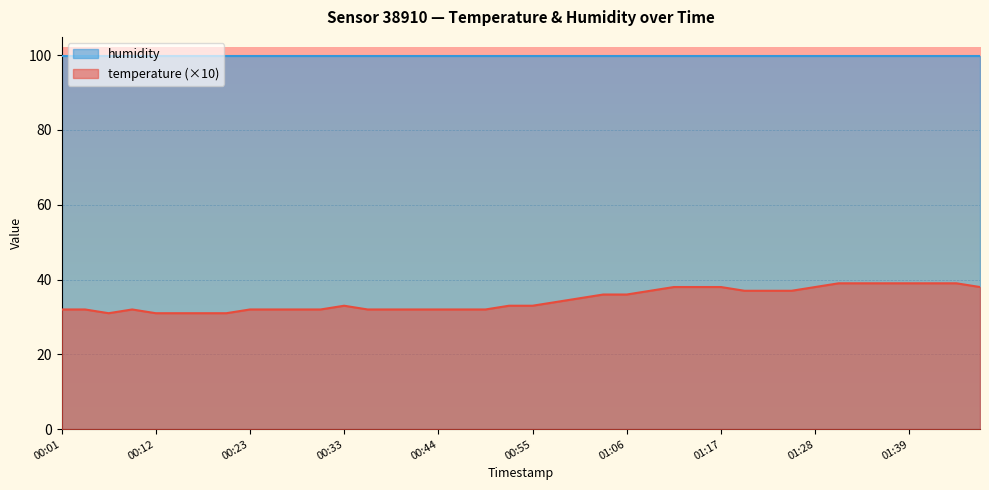

Between 00:31 and 00:36, which is larger?

00:31